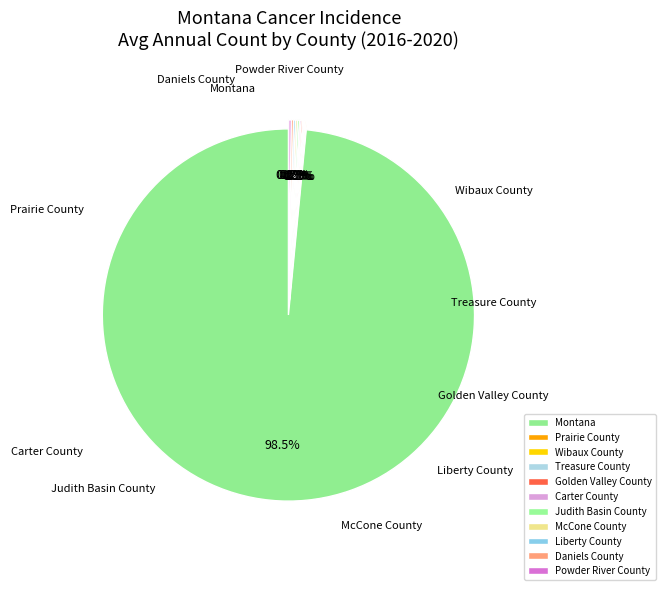

Approximately how many times larger is the value at Treasure County compared to Judith Basin County?

0.7